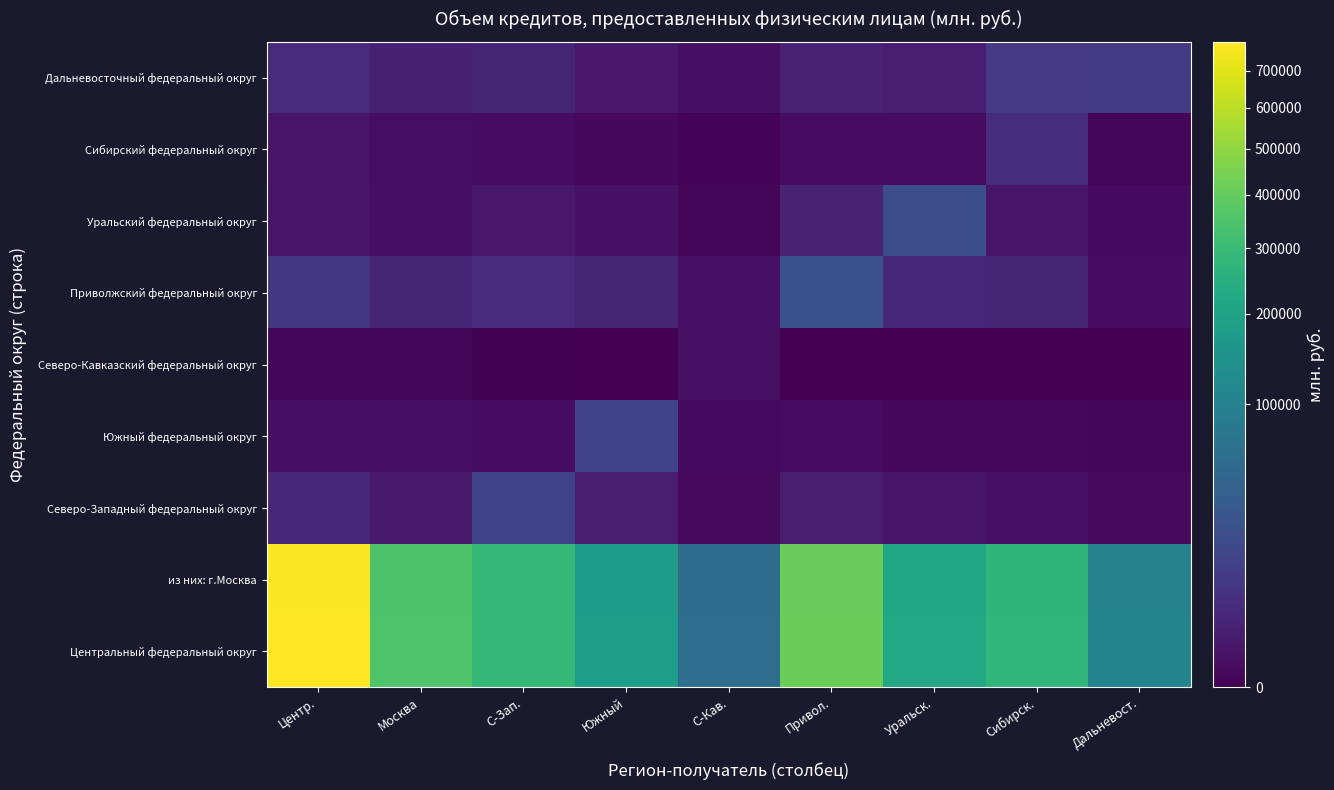

What is the maximum value shown in the chart?

785309